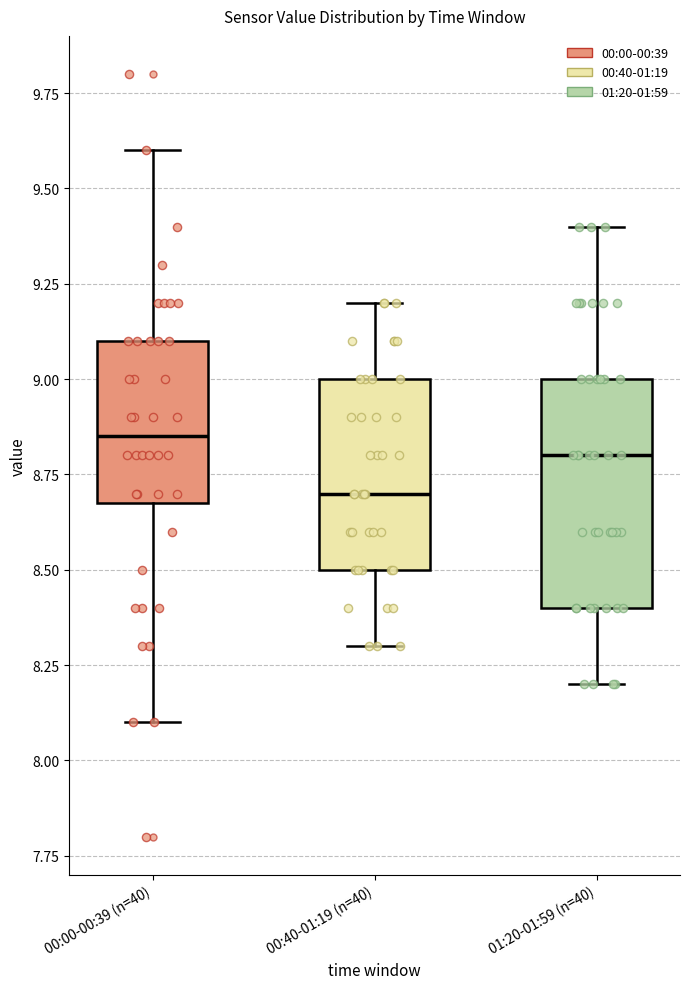

Reading left to right, transcribe this box plot: for each box, give where its median line is, the range the box spans, and where its two whiskers end, as read against the y-axis. The values are not printed on the chart, so give them approximately, as read against the axis.

00:00-00:39 (n=40): median 8.85, box 8.70 to 9.10, whiskers 8.10 to 9.60
00:40-01:19 (n=40): median 8.70, box 8.50 to 9.00, whiskers 8.30 to 9.20
01:20-01:59 (n=40): median 8.80, box 8.40 to 9.00, whiskers 8.20 to 9.40